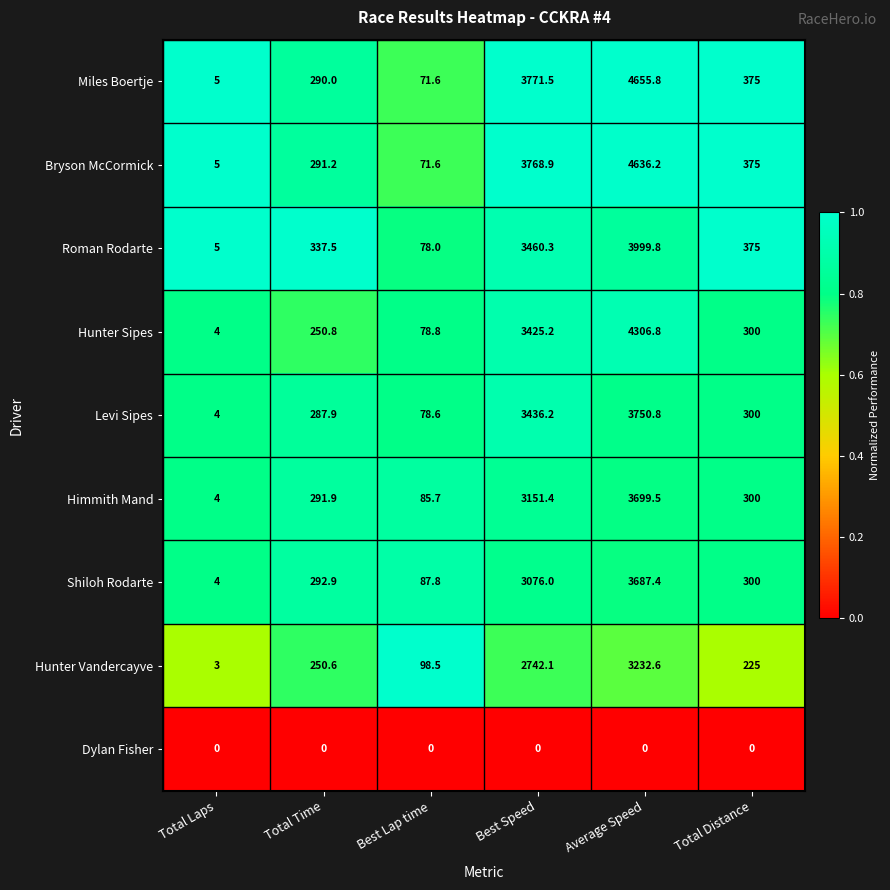

What is the difference between the maximum and minimum values in the Roman Rodarte series?

3994.8